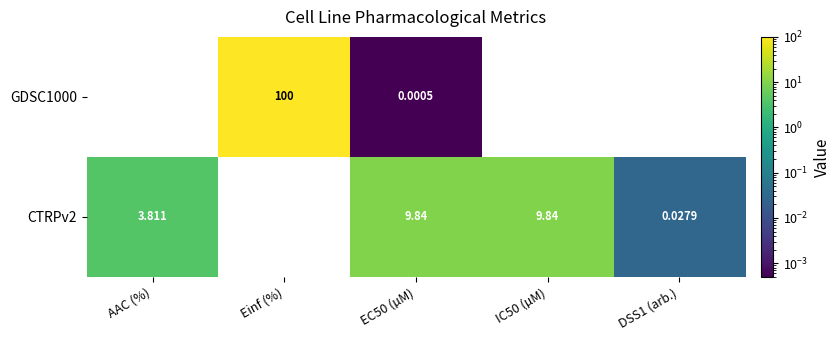

At which category is the sum across all series the highest?

Einf (%)